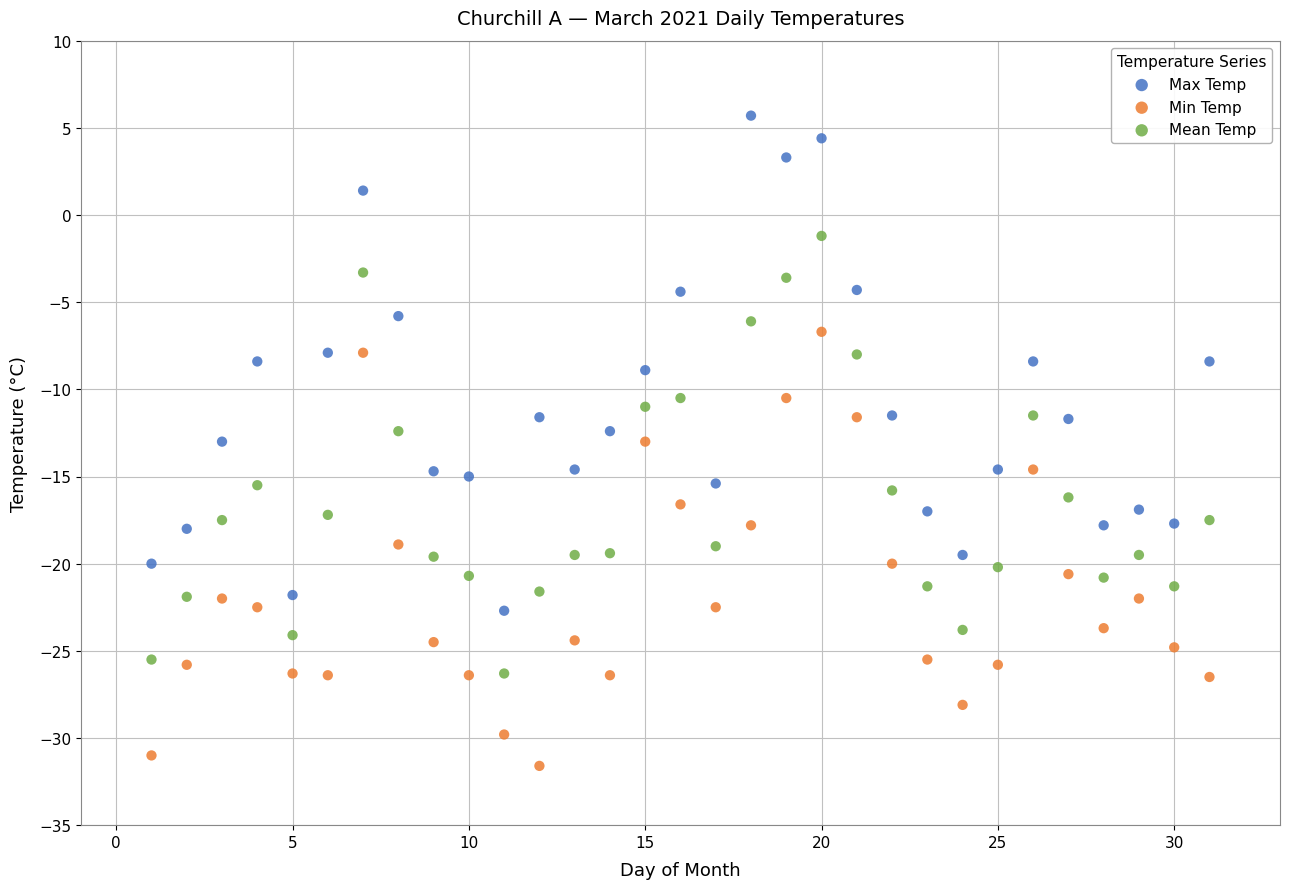

Which series reaches the maximum Y coordinate?

Max Temp